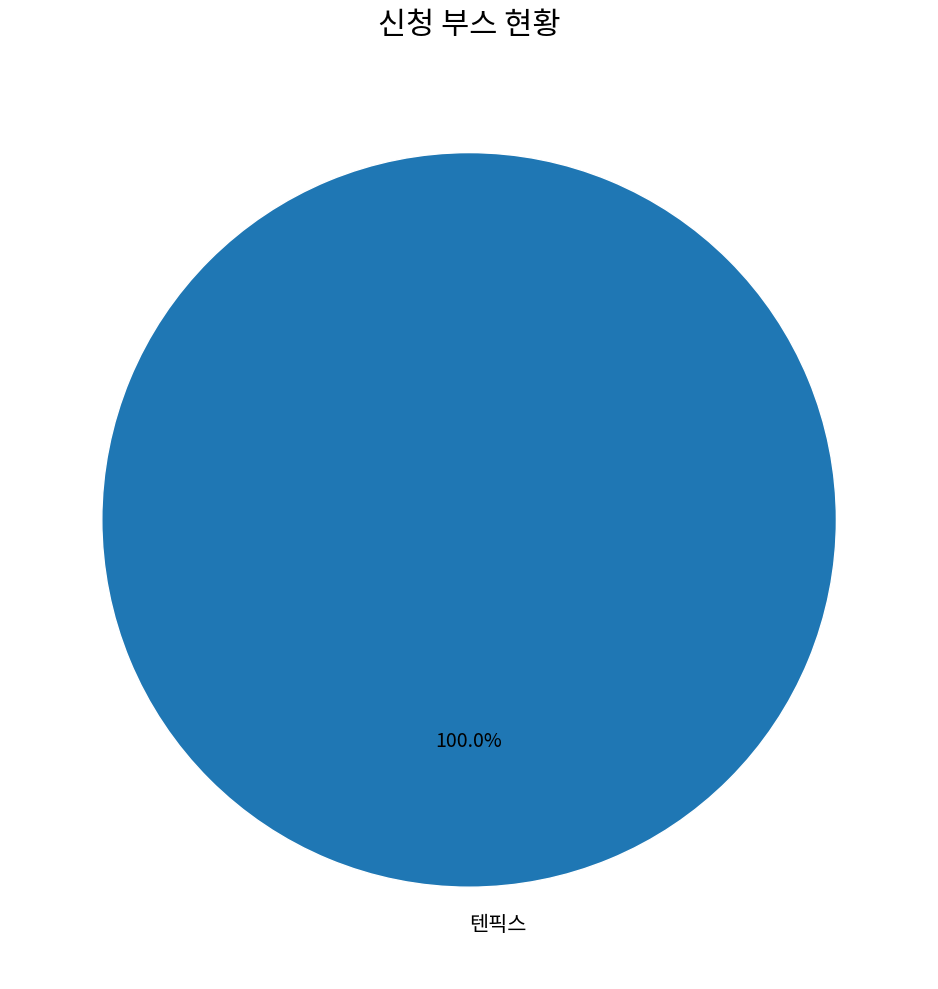

Is there any slice that represents more than half of the pie?

Yes